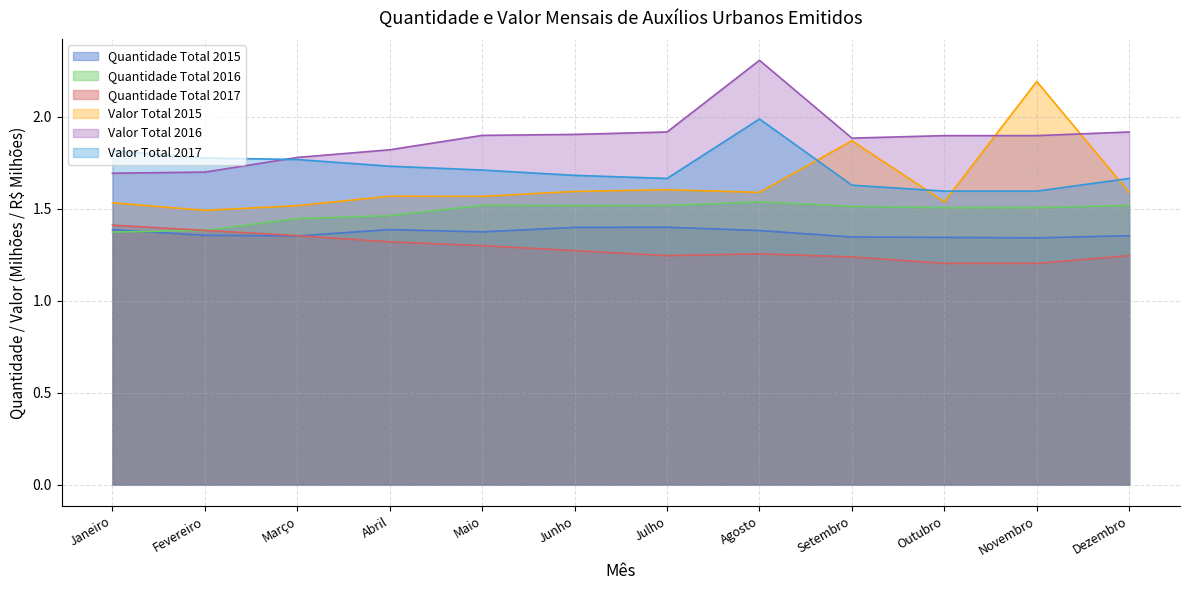

At which category does Quantidade Total 2015 reach its first local valley?

Março